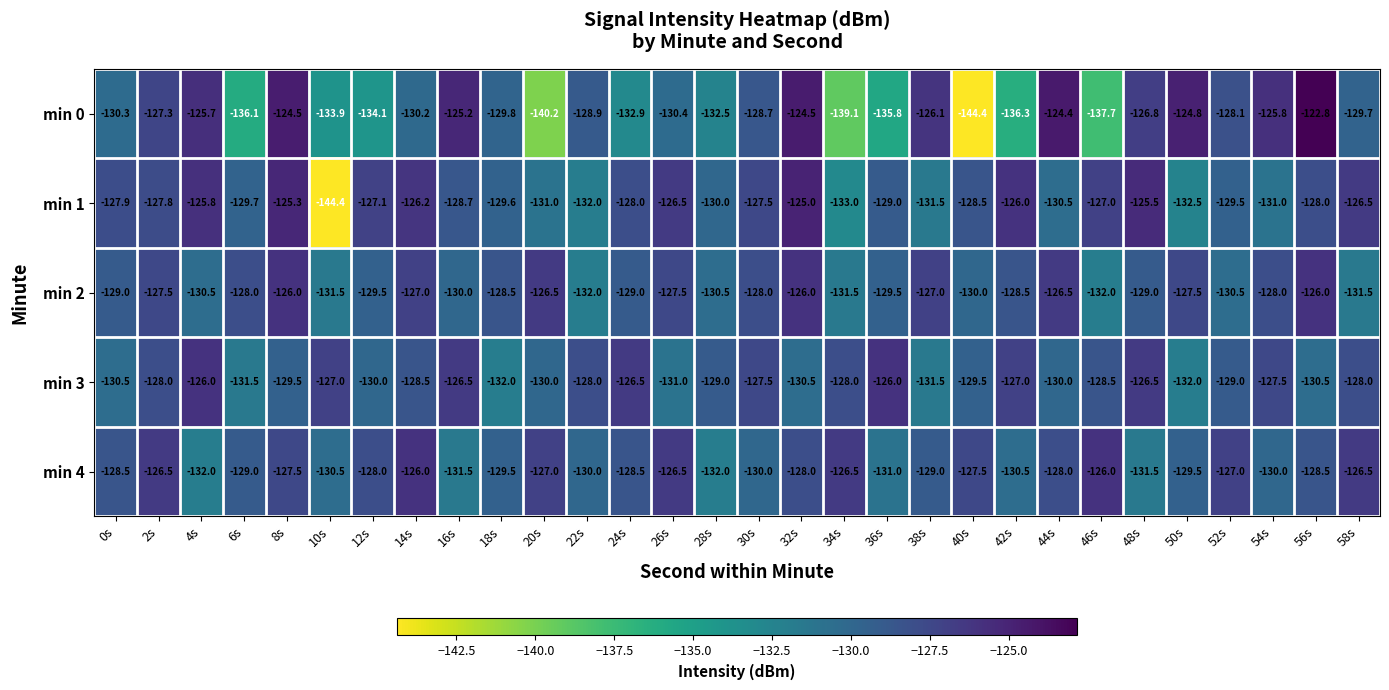

What is the average value of the min 0 series?

-130.6